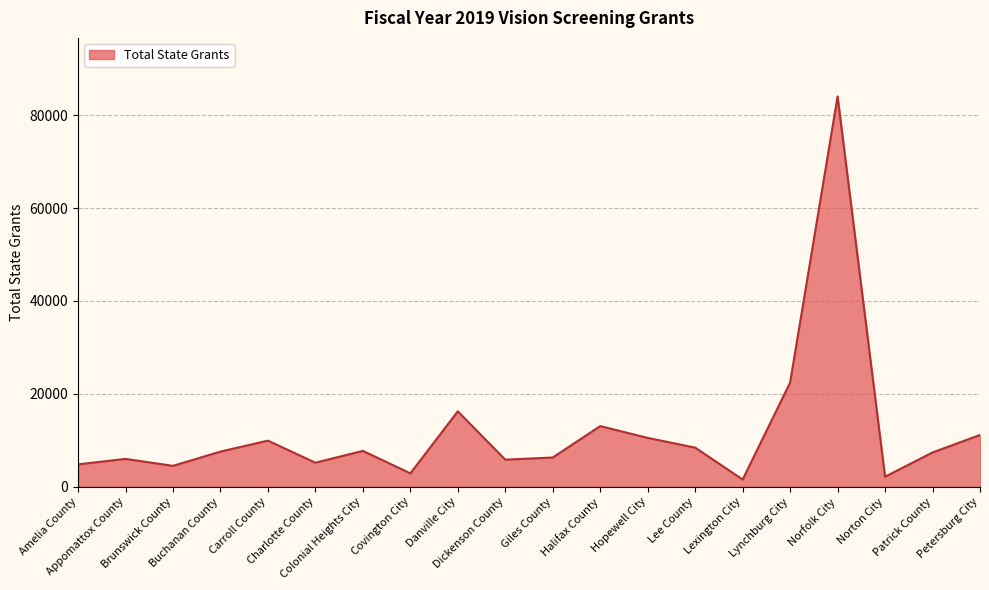

What position from the left is Lexington City?

15